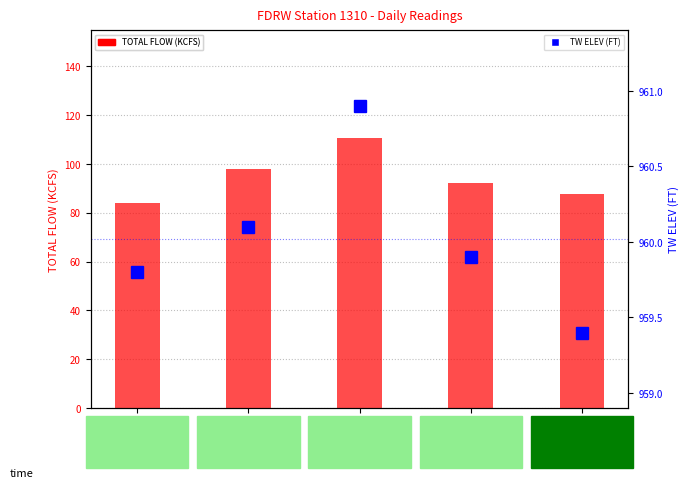

At which category is the sum across all series the highest?

02/03/17